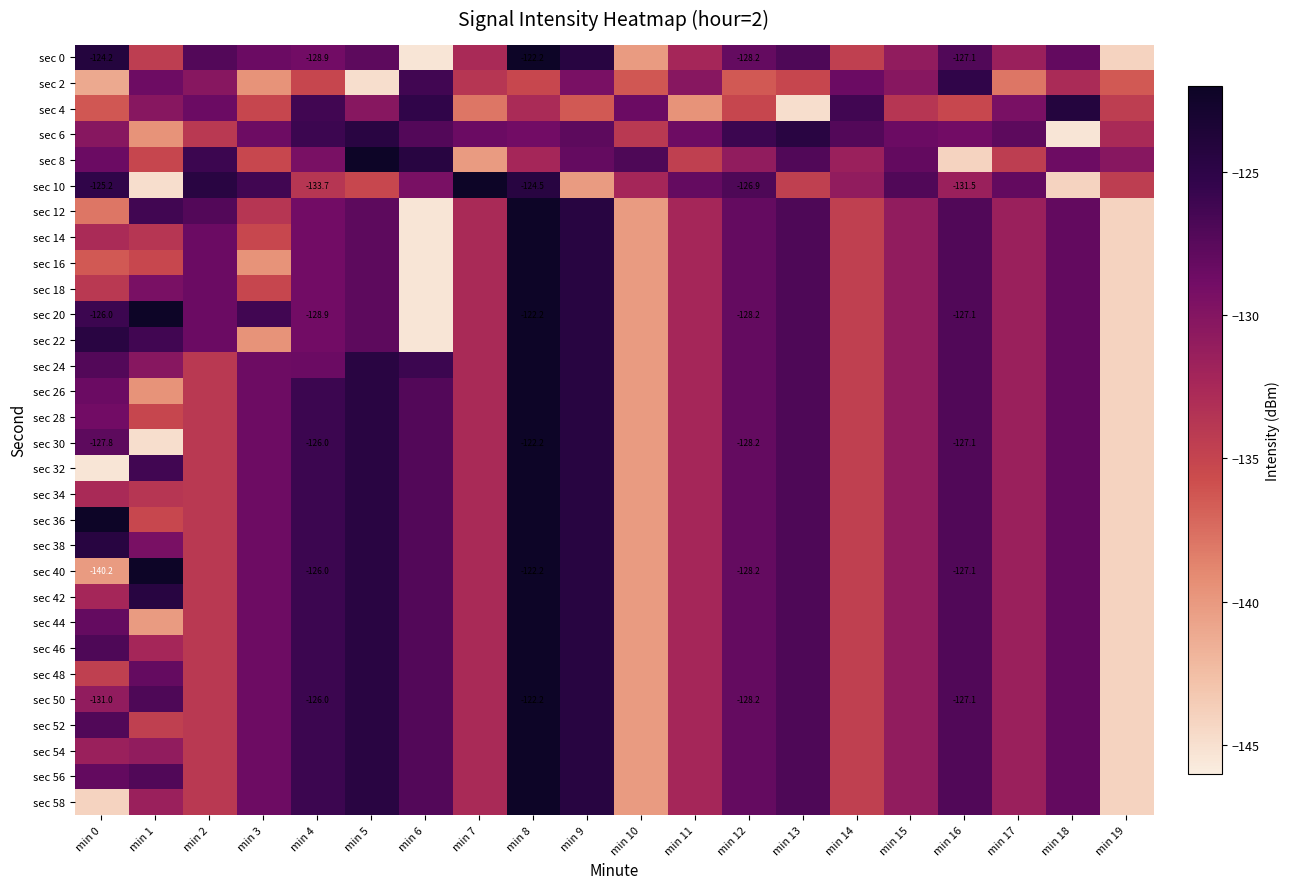

At which category does the chart reach its minimum across all series?

min 6